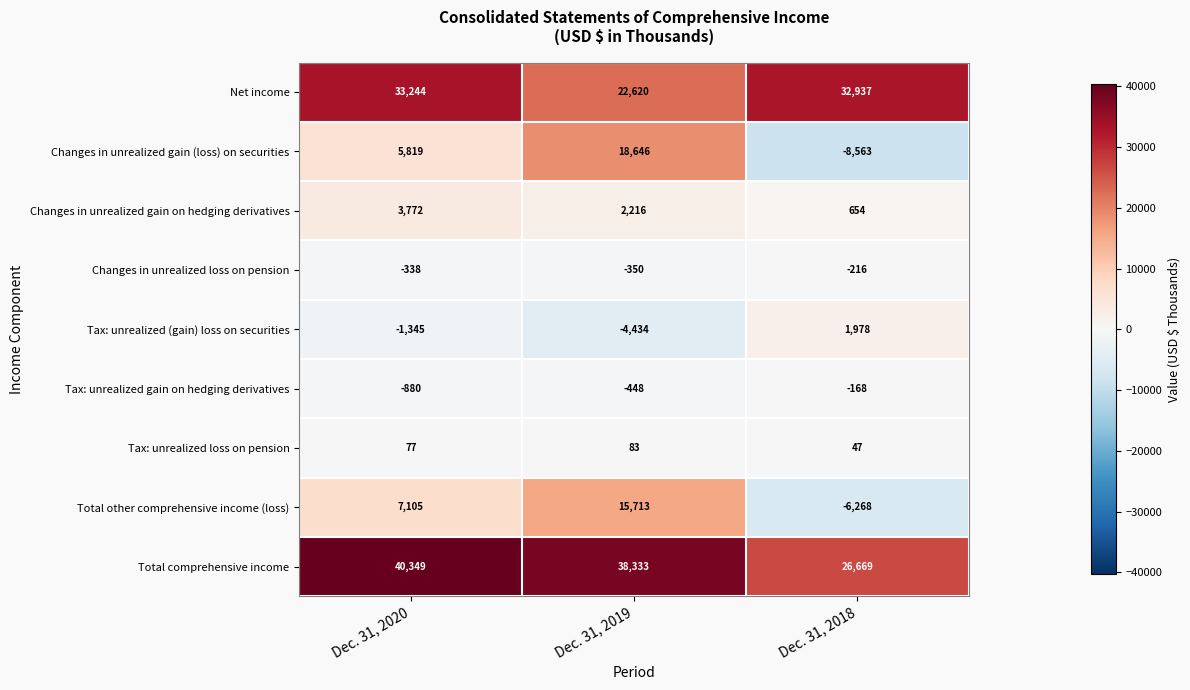

Which category has the lowest value across all series?

Dec. 31, 2018